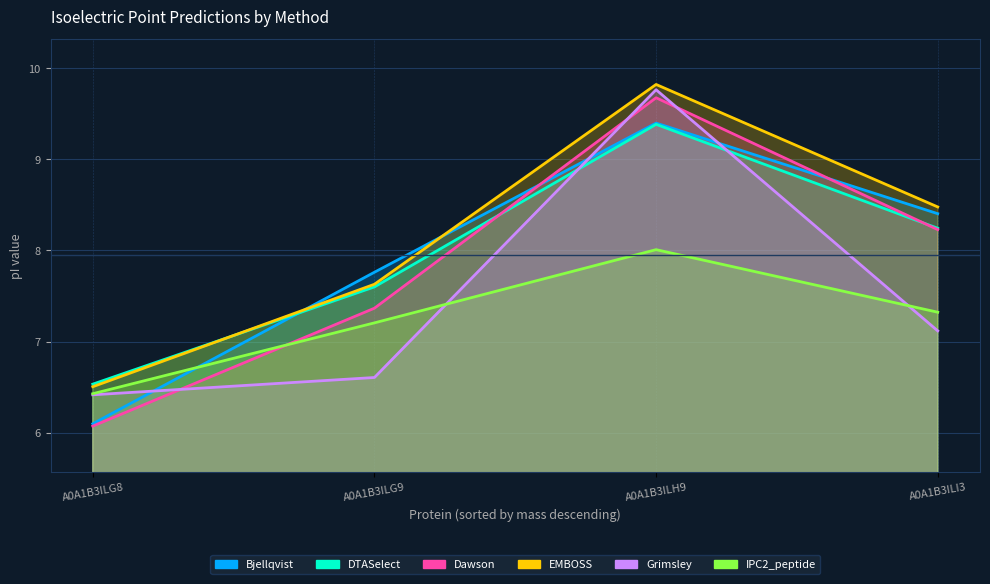

At which label does IPC2_peptide first exceed 7?

A0A1B3ILG9